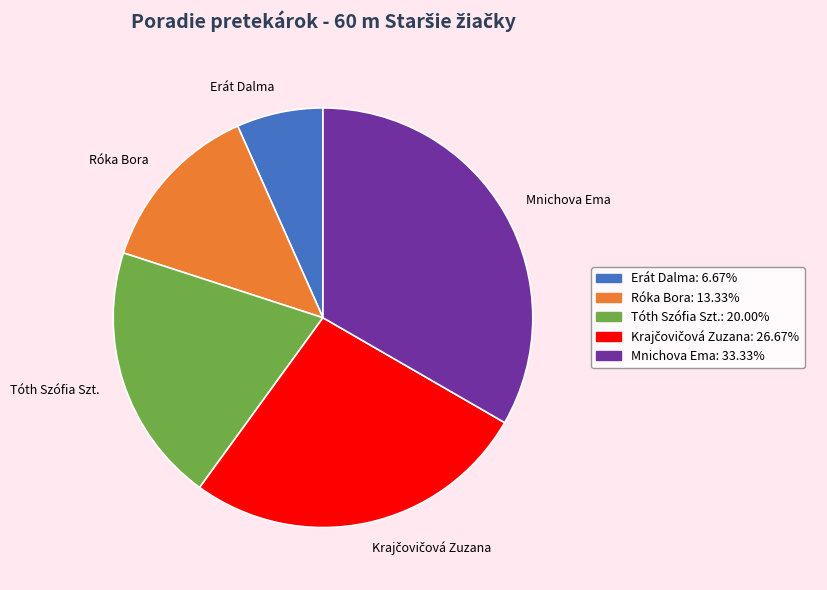

Is it true that Erát Dalma is 17% of the pie?

False